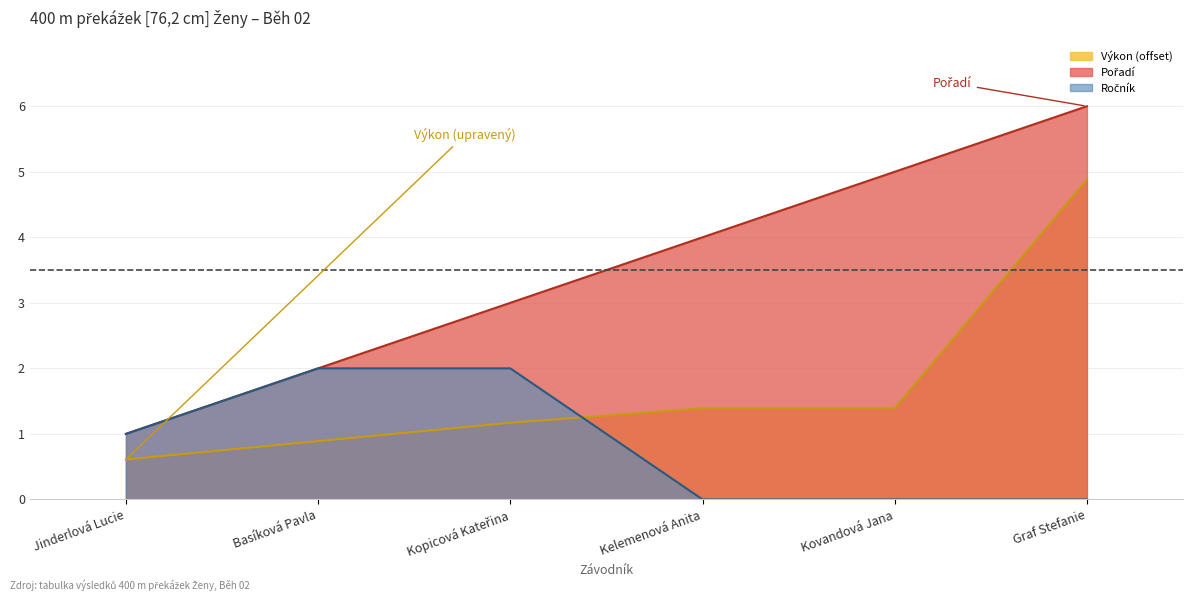

Rank the series by their average value, from highest to lowest.

Pořadí, Výkon, Ročník